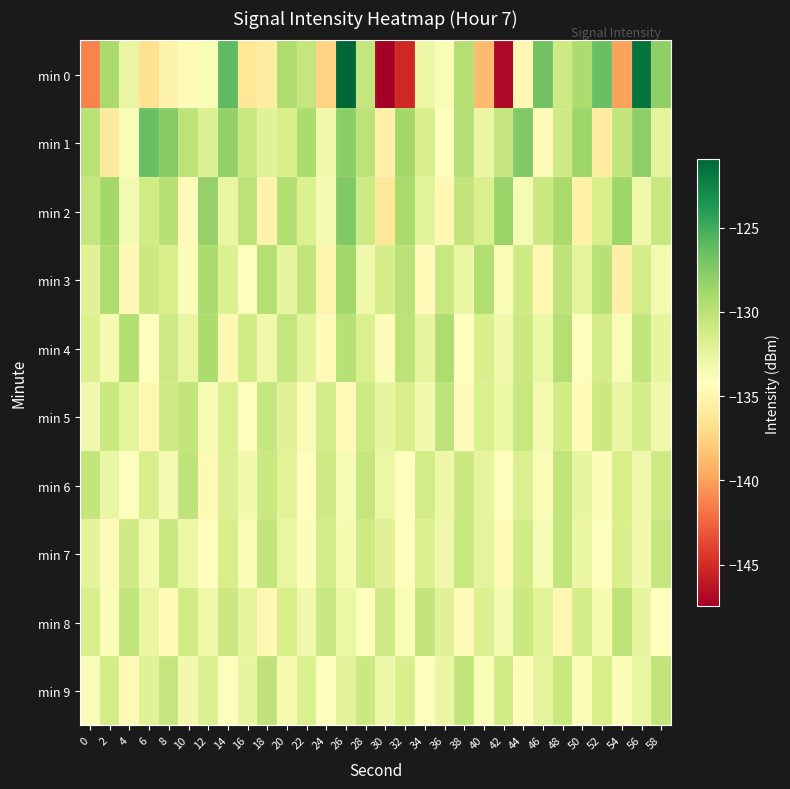

Rank the series by their maximum value, from lowest to highest.

min 7, min 5, min 6, min 9, min 8, min 4, min 3, min 2, min 1, min 0